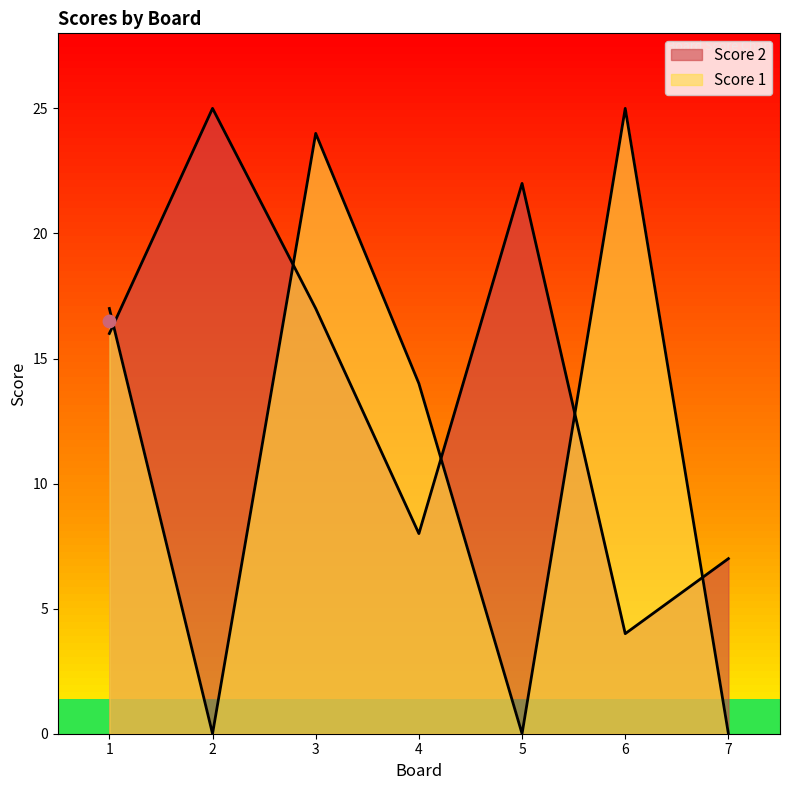

Is the value of Score 1 at 5 greater than the value of Score 2 at 2?

No